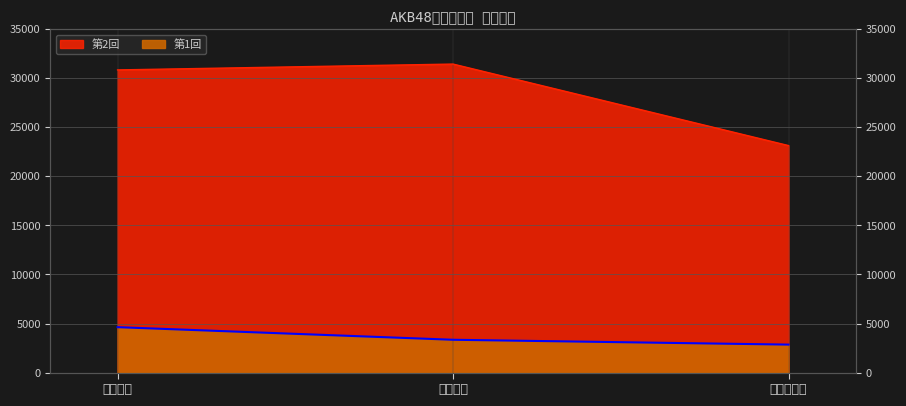

Which series changed the most between 大島優子 and 篠田麻里子?

第2回